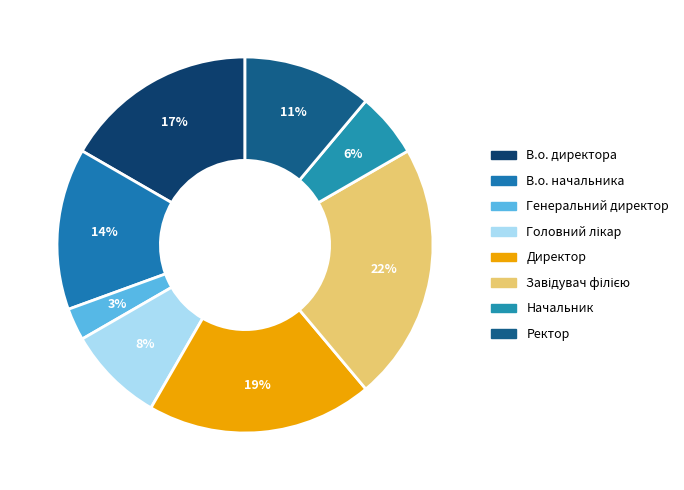

How many slices are in this pie chart?

8